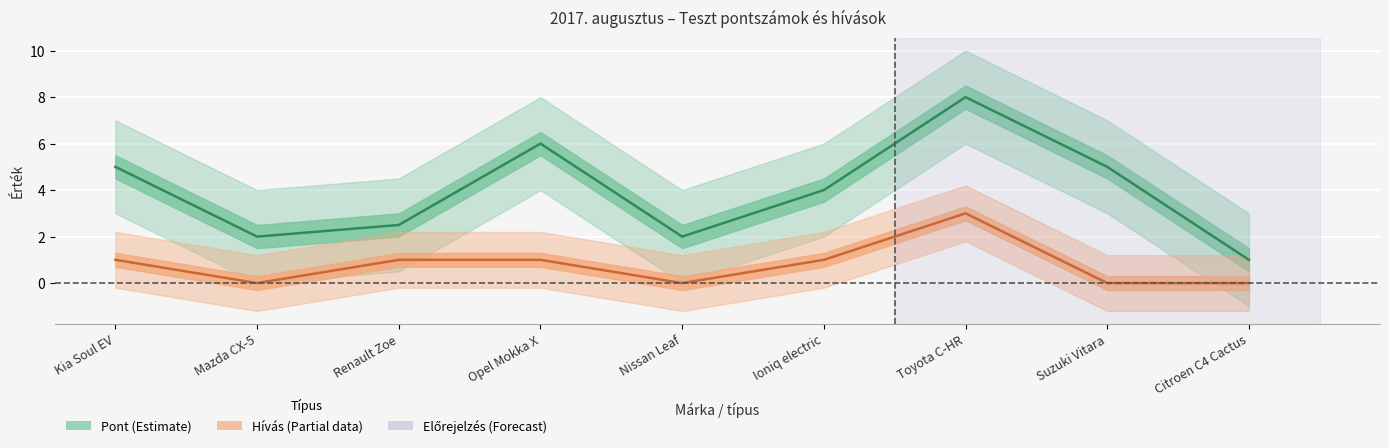

Is the value of Hivas at Opel Mokka X greater than the value of Pont at Kia Soul EV?

No